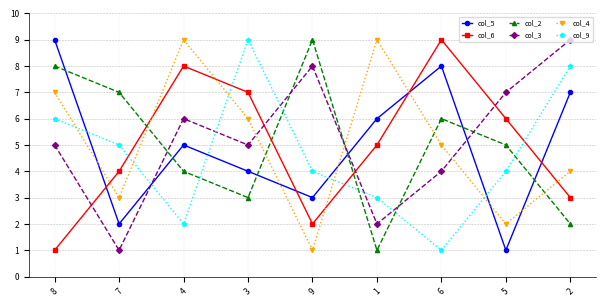

Where is the first local maximum for col_9?

3